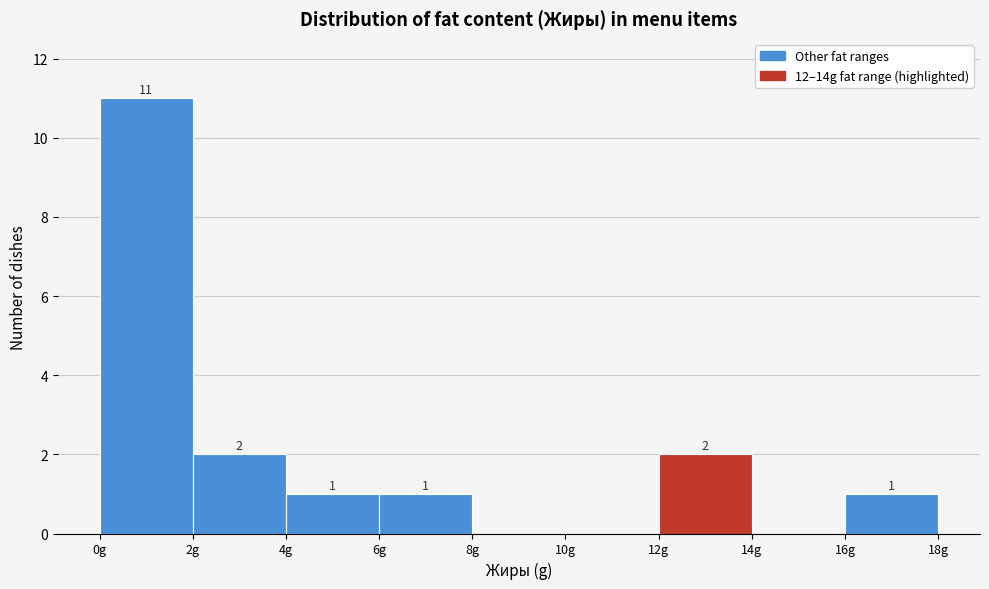

Which range on the x-axis has the tallest bar?

0 to 2